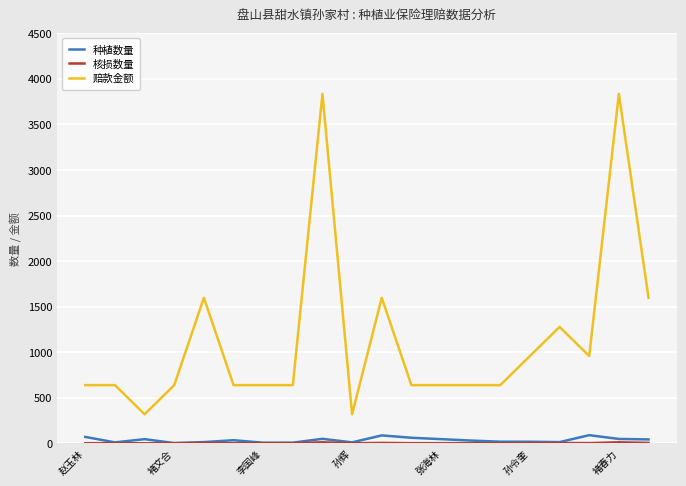

What is the maximum value shown in the chart?

3834.0